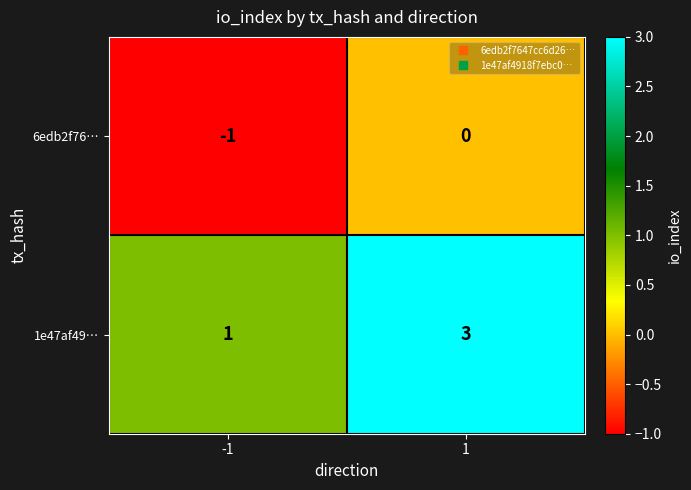

What is the sum of the 1e47af49… values at -1 and 1?

4